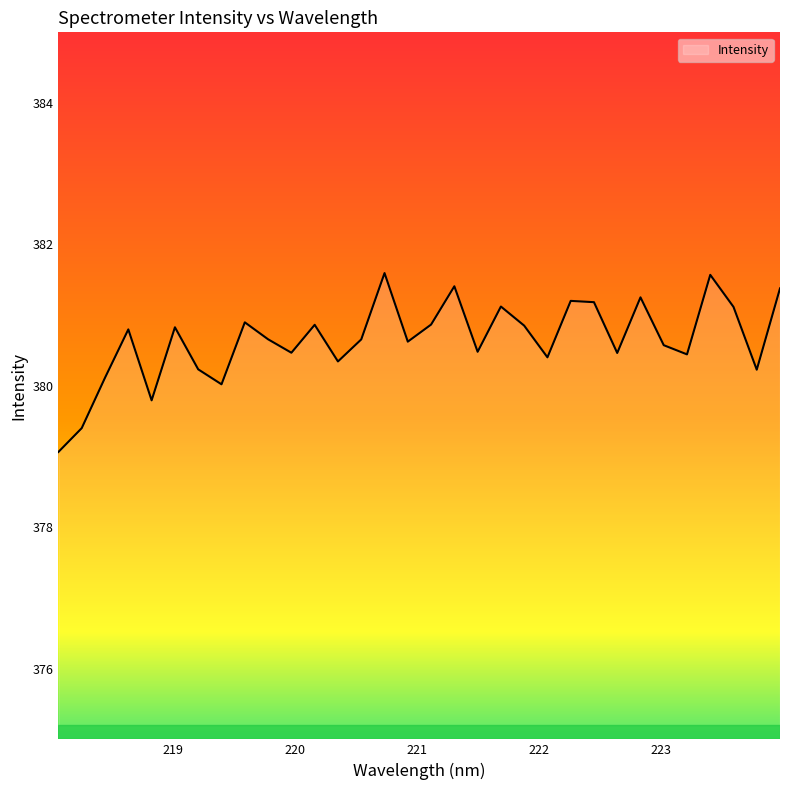

How many interior local valleys (lower than both neighbors) does the data have?

10